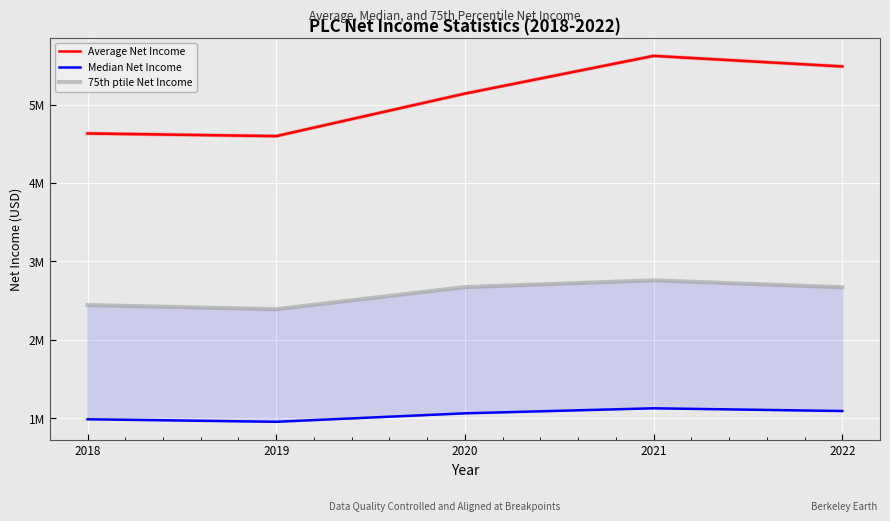

Does the chart display data point markers on the line(s)?

No